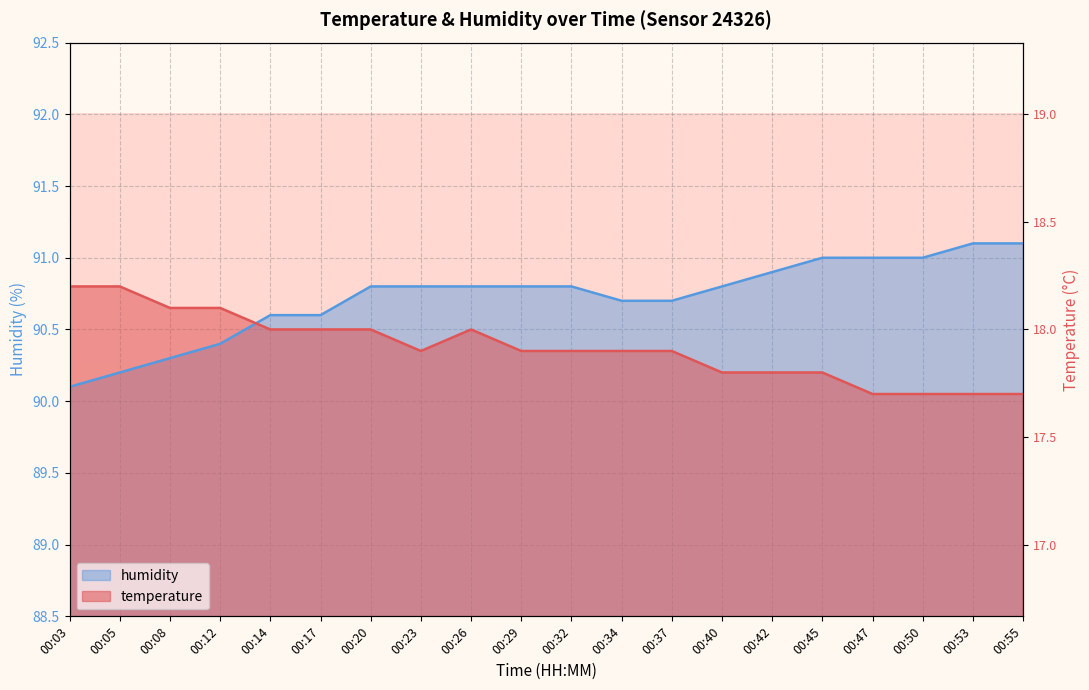

Which series changed the most between 00:05 and 00:34?

humidity